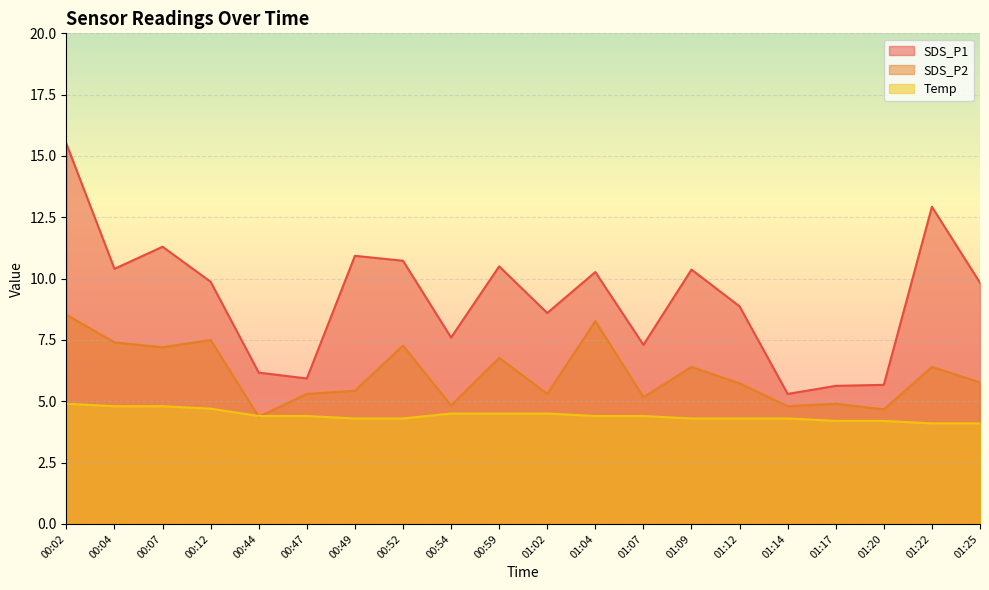

True or false: SDS_P2 and SDS_P1 cross at least once.

False